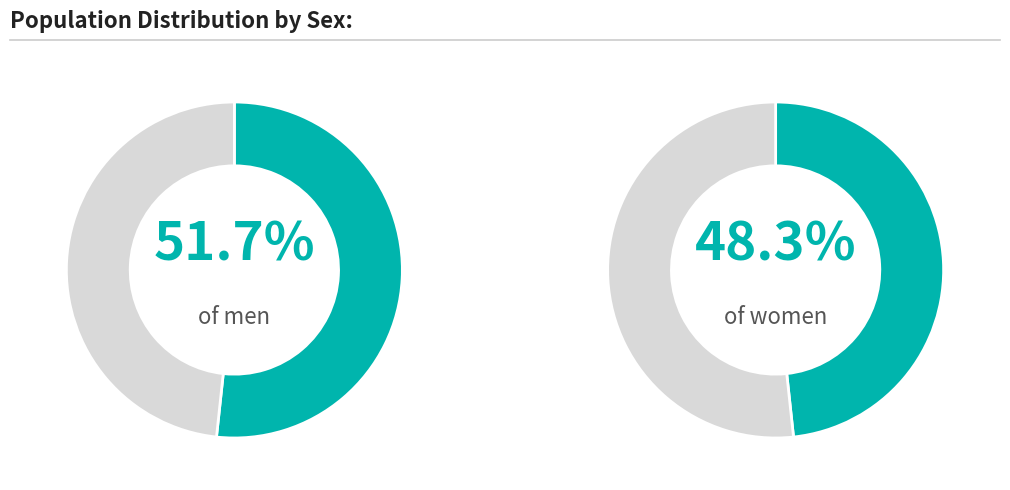

Do Male and Female together represent more than half of the pie?

Yes